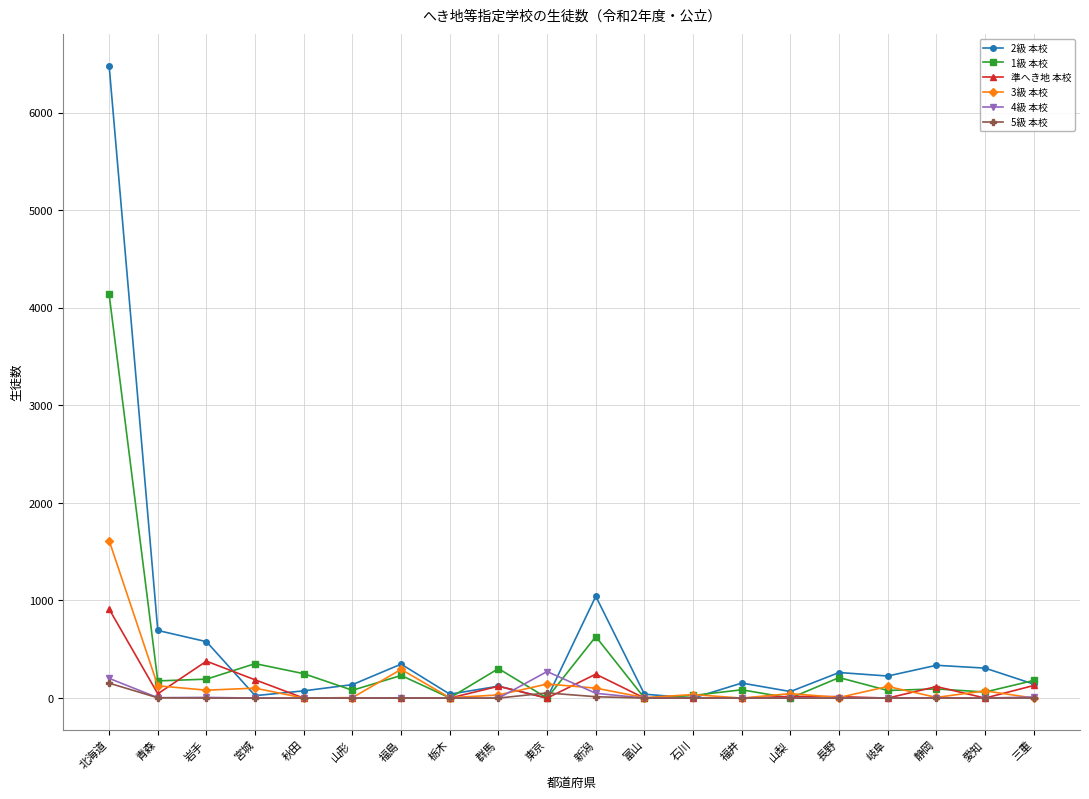

List the series in order of their peak value, lowest first.

5級 本校, 4級 本校, 準へき地 本校, 3級 本校, 1級 本校, 2級 本校